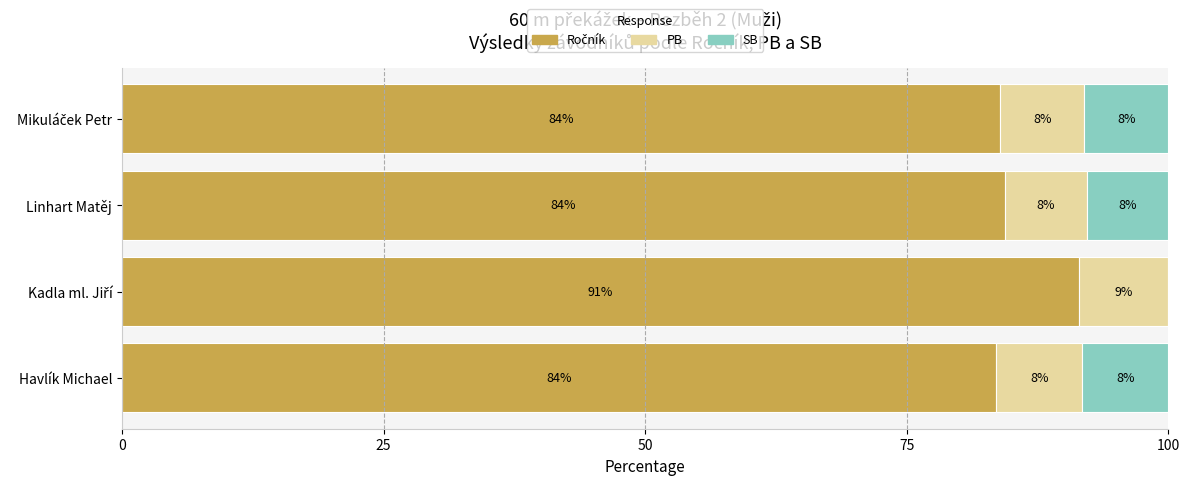

What is the total value across all series at Linhart Matěj?

100.0